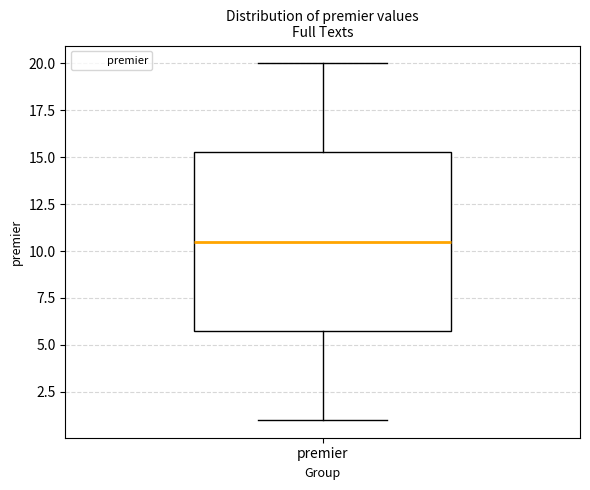

Read this box plot against the y-axis: the position of the median line, the range covered by the box, and the ends of both whiskers. The values are not printed on the chart, so give them approximately, as read against the axis.

median 10.5, box 6.0 to 15.5, whiskers 1.0 to 20.0